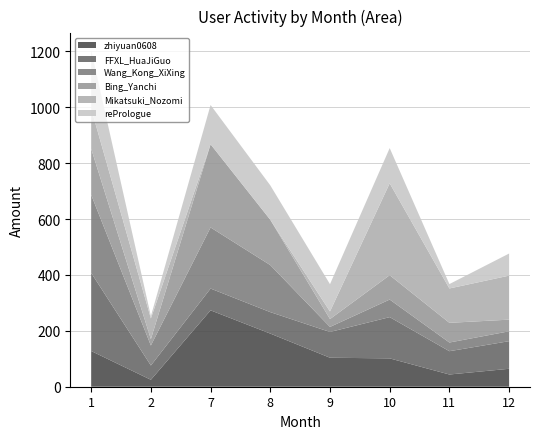

Reading left to right, extract all data points from this chart.

zhiyuan0608: 127.8	24.9	273.4	190.2	103.8	101.4	43.8	64.2
FFXL_HuaJiGuo: 279.7	51.1	78.0	76.8	92.2	147.7	83.4	98.9
Wang_Kong_XiXing: 279.4	71.6	218.8	168.4	18.1	62.9	31.1	35.4
Bing_Yanchi: 165.1	22.7	297.7	162.2	28.1	87.2	70.5	41.7
Mikatsuki_Nozomi: 143.7	74.1	0.0	0.0	27.3	329.0	123.0	157.6
rePrologue: 208.9	8.2	140.6	123.2	97.5	126.0	15.7	79.1